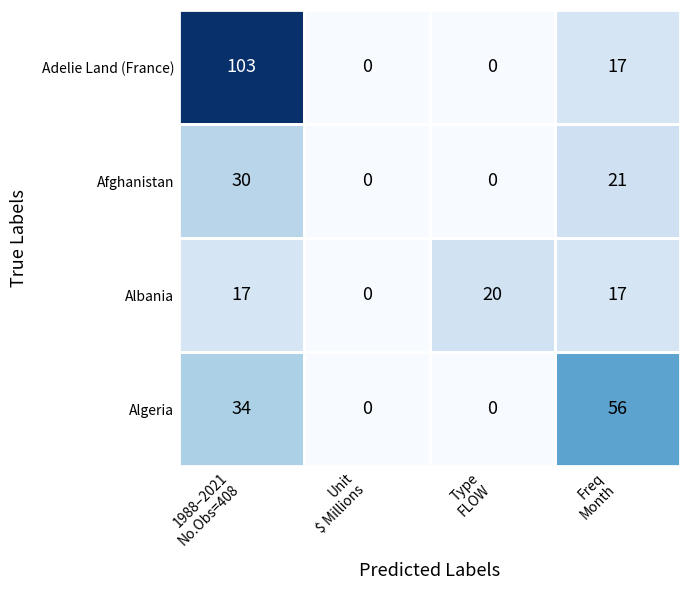

Which series changed the most between Unit
$ Millions and Freq
Month?

Algeria